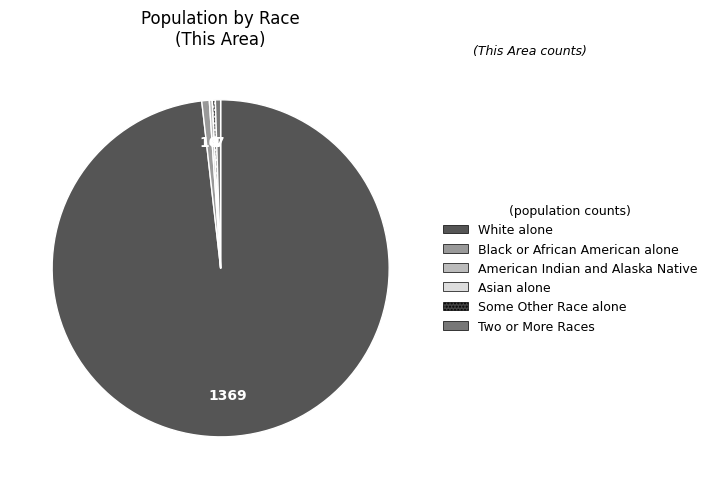

Is the sum of Two or More Races and Asian alone greater than half?

No